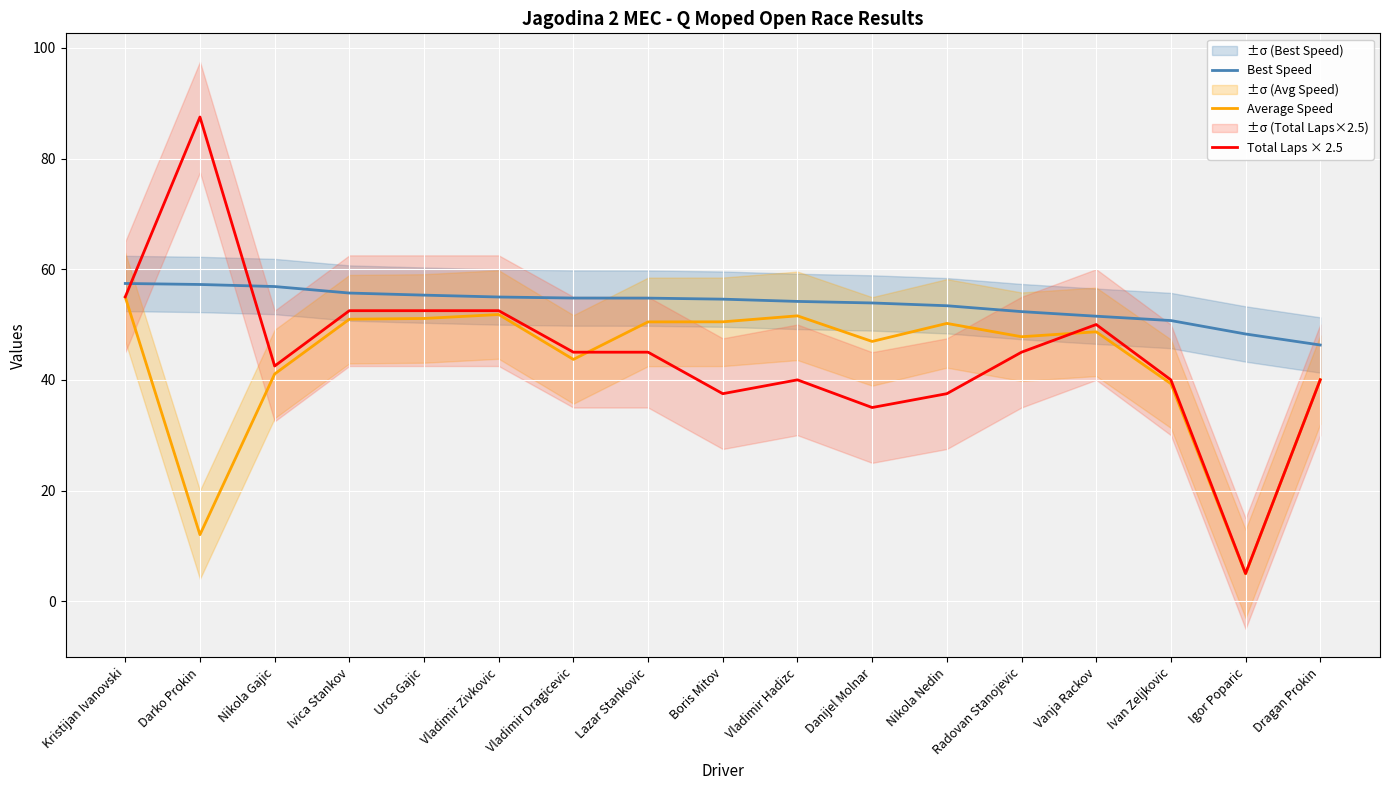

The value of Best Speed at Kristijan Ivanovski is 57.4. True or false?

True